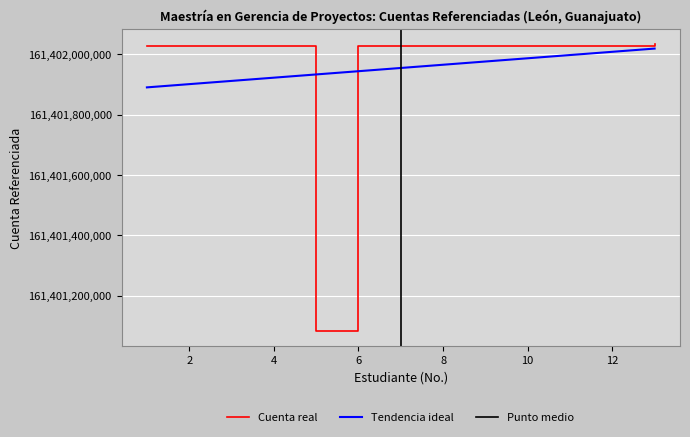

The value of Cuenta real at 2 is 84452389393. True or false?

False